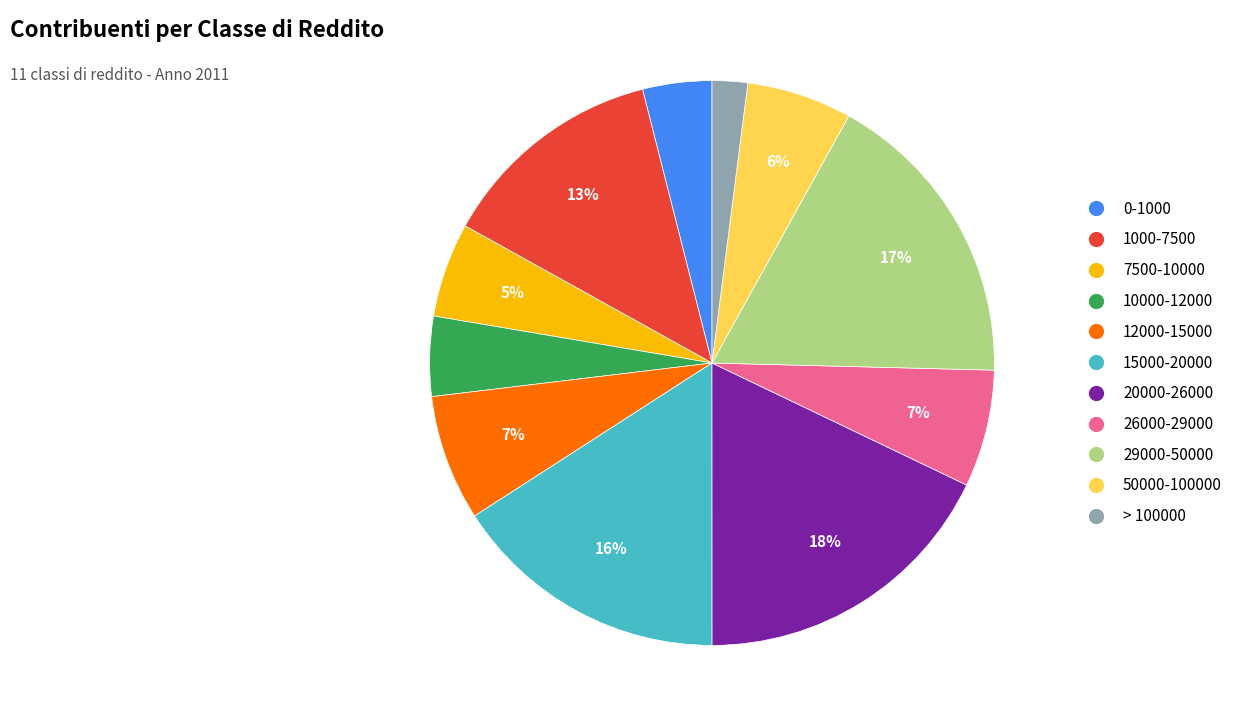

Is it true that > 100000 is 2% of the pie?

True